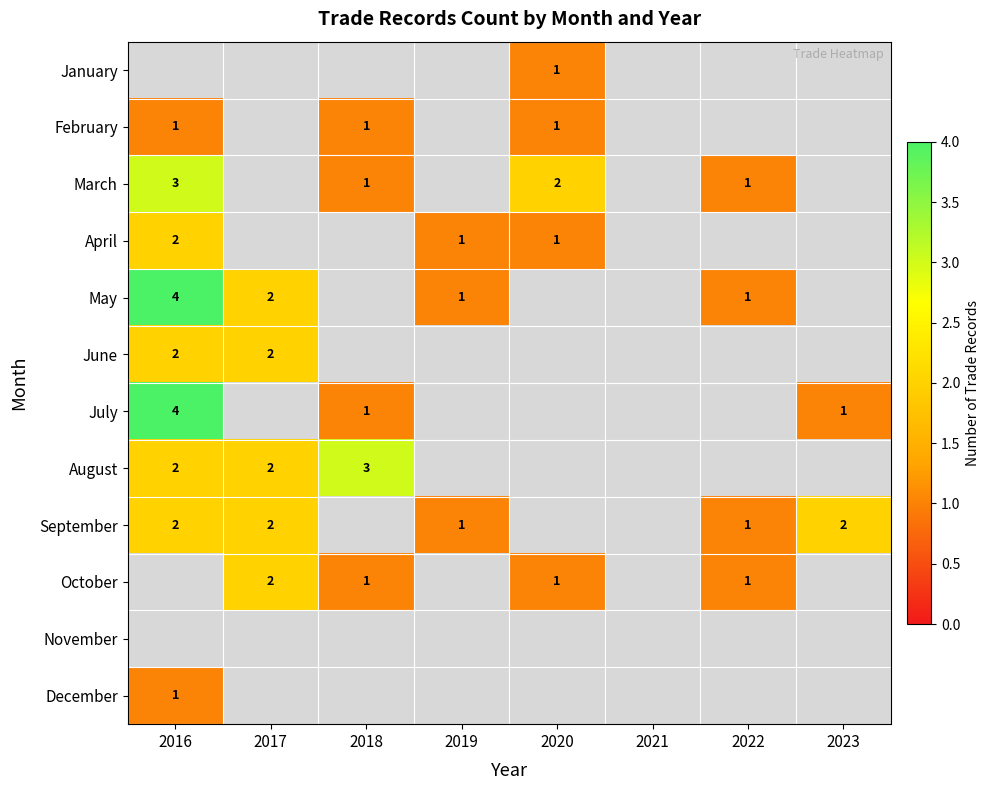

What is the difference between the maximum and minimum values in the September series?

1.0